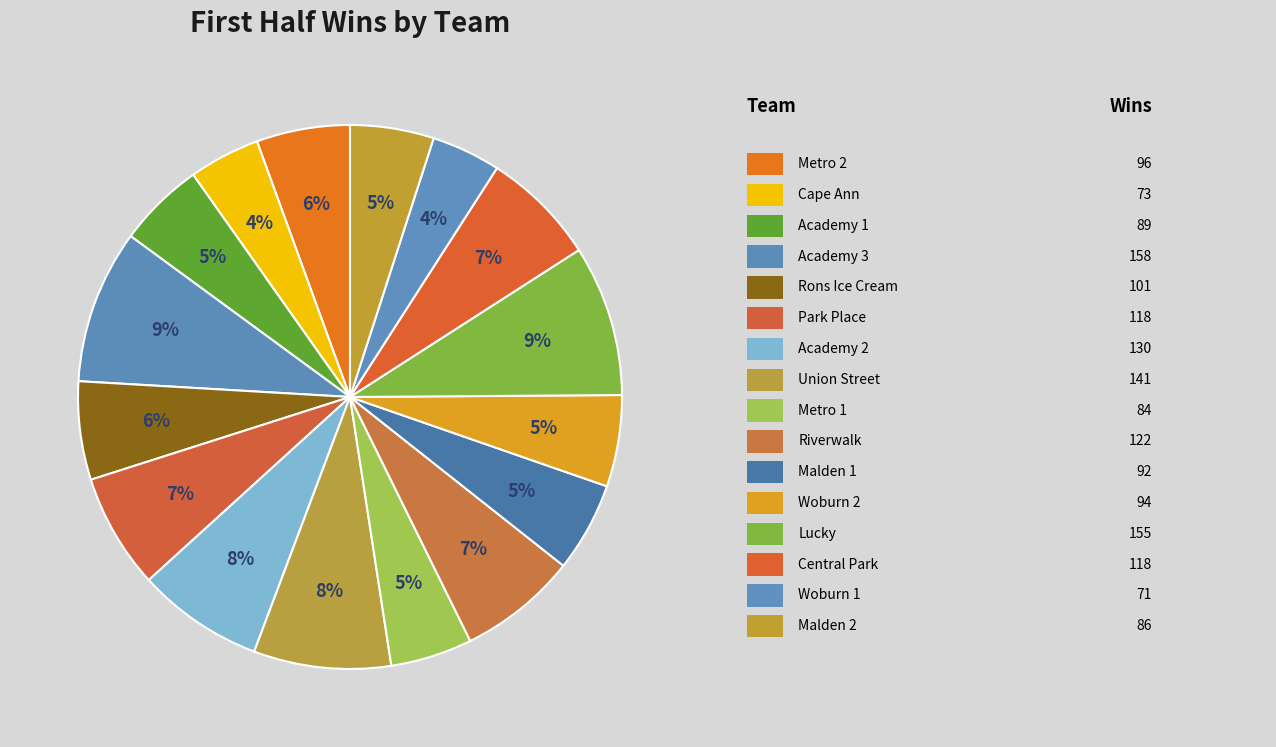

Rank the categories by value from lowest to highest.

Woburn 1, Cape Ann, Metro 1, Malden 2, Academy 1, Malden 1, Woburn 2, Metro 2, Rons Ice Cream, Park Place, Central Park, Riverwalk, Academy 2, Union Street, Lucky, Academy 3